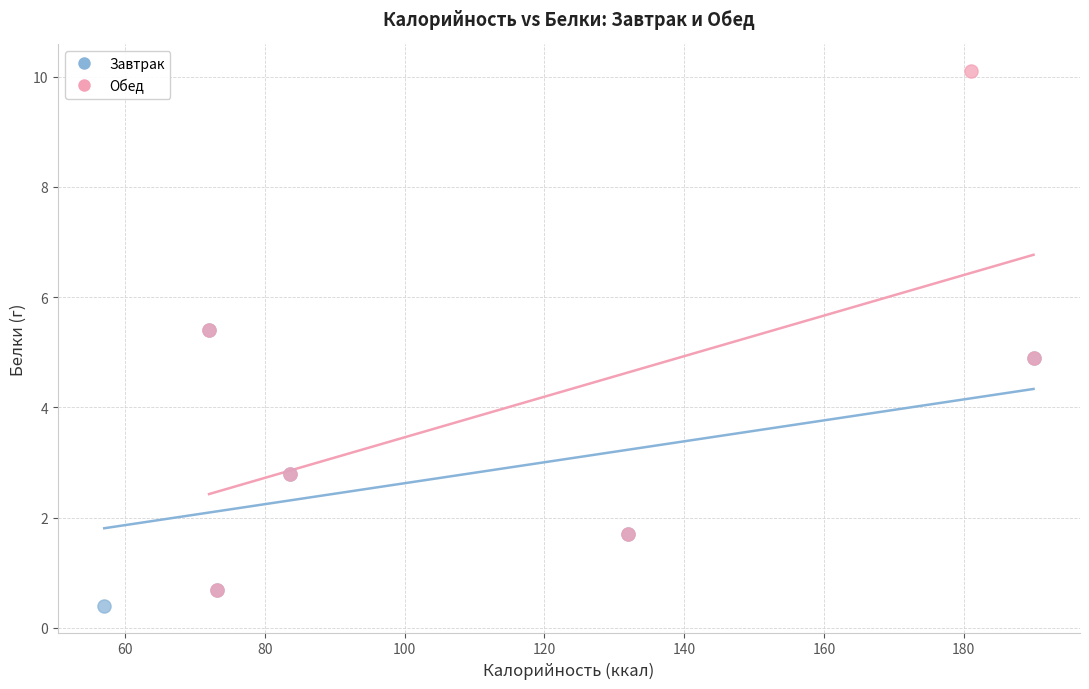

Which series reaches the minimum Y coordinate?

Завтрак